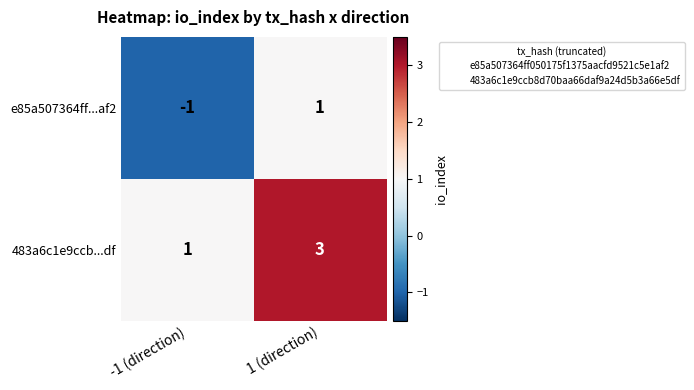

List the series in order of their peak value, lowest first.

e85a507364ff...af2, 483a6c1e9ccb...df